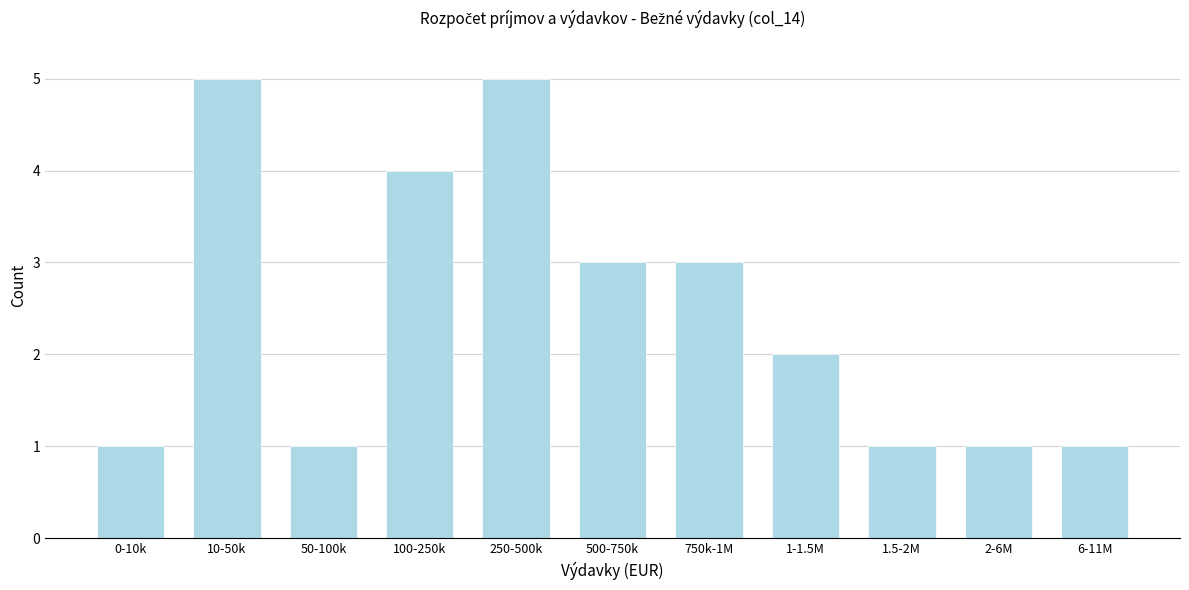

Reading left to right, transcribe all the data shown in this chart.

0-10k=1	10-50k=5	50-100k=1	100-250k=4	250-500k=5	500-750k=3	750k-1M=3	1-1.5M=2	1.5-2M=1	2-6M=1	6-11M=1